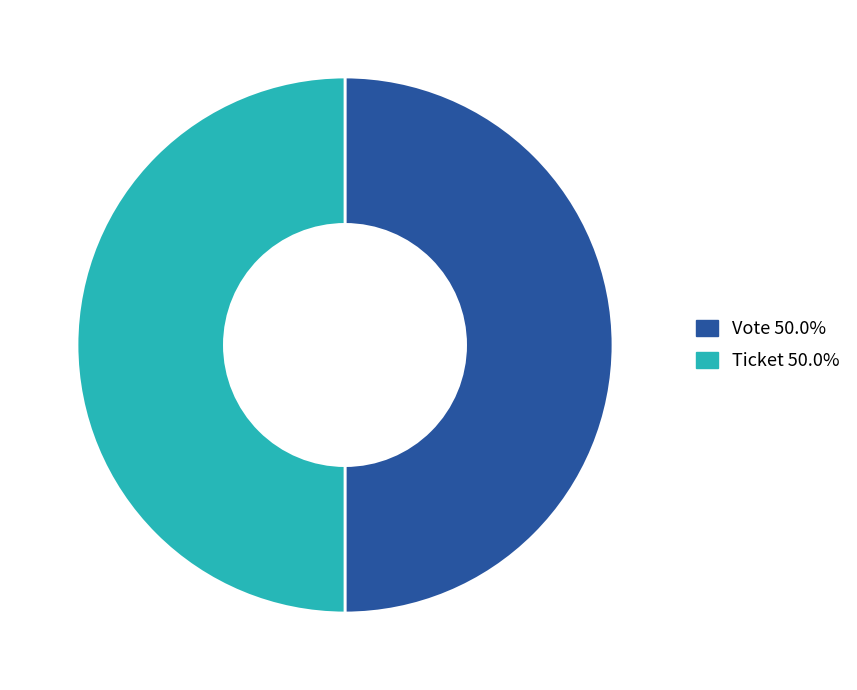

What is the ratio of the value at Ticket 50.0% to the value at Vote 50.0%?

1.0